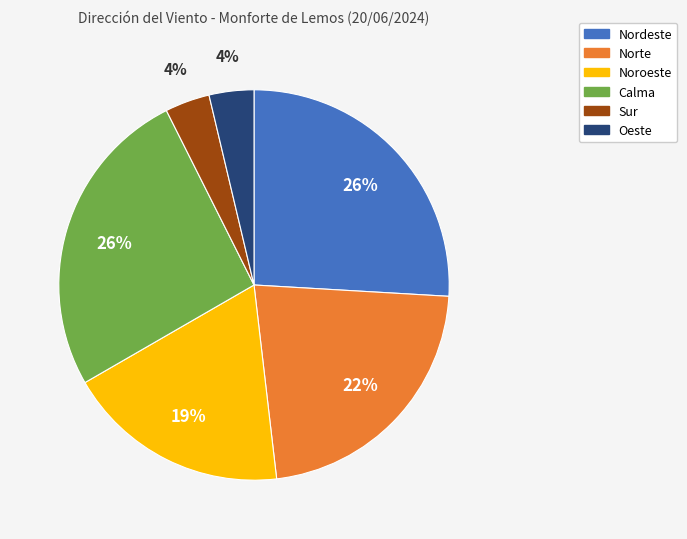

Is there a majority slice in this chart?

No